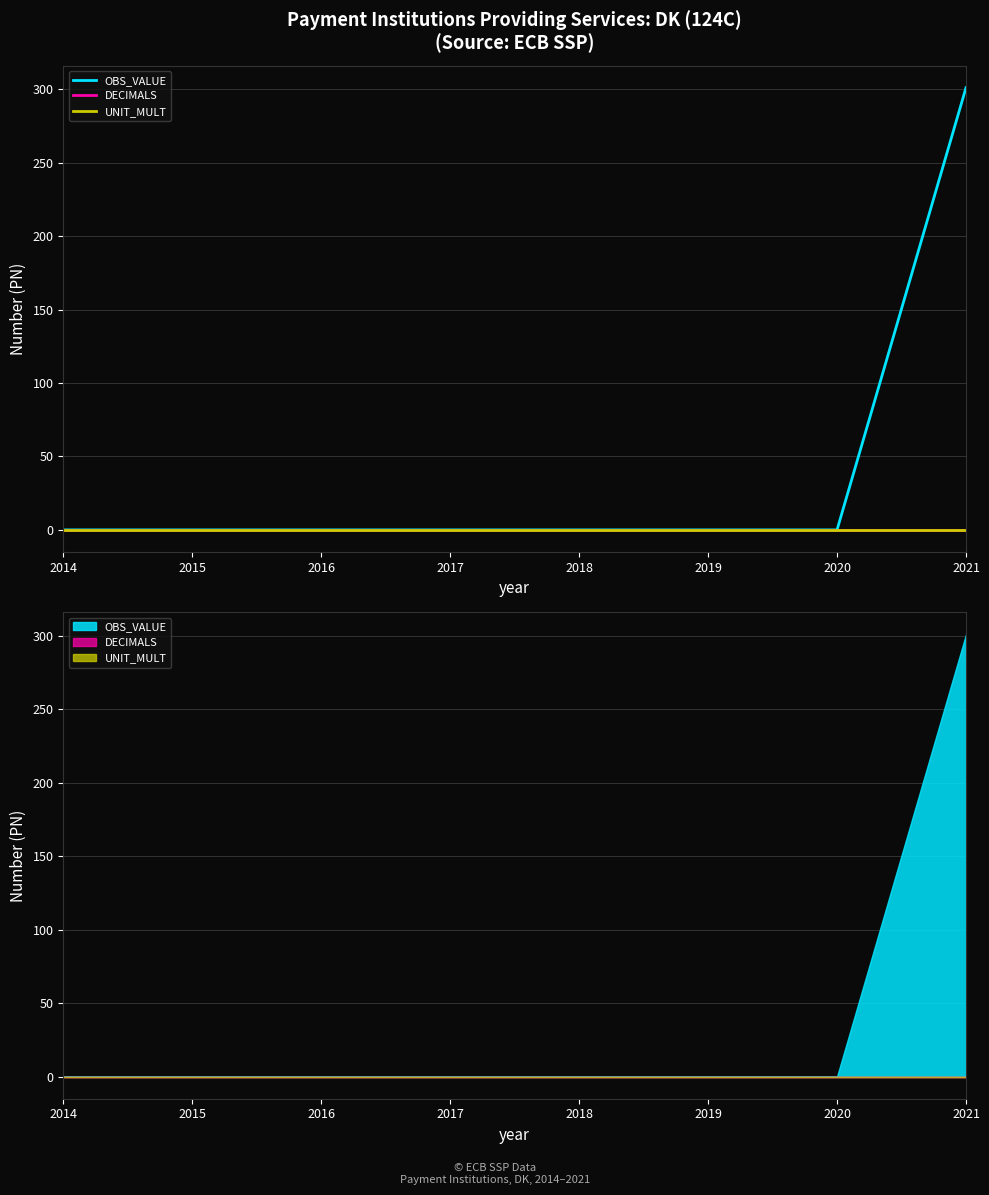

How many lines are shown in the chart?

3